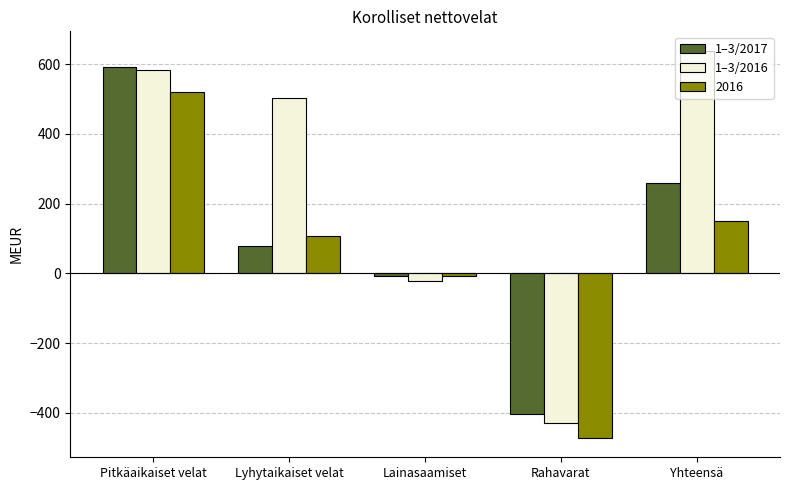

What is the value of the 1–3/2017 bar at the 1st from the left?

592